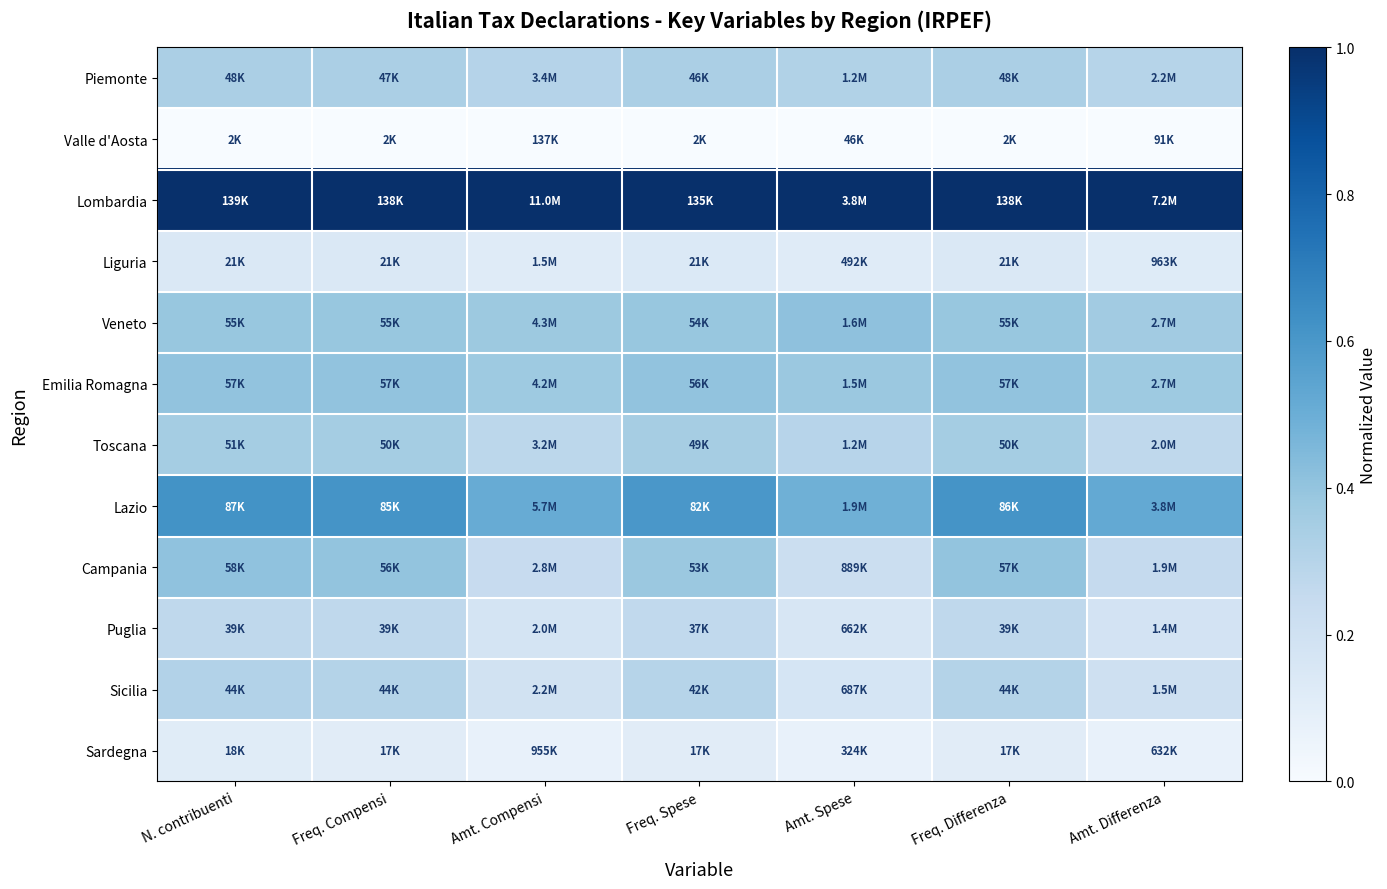

Reading left to right, extract all data points from this chart.

Piemonte: N. contribuenti=0.3	Freq. Compensi=0.3	Amt. Compensi=0.3	Freq. Spese=0.3	Amt. Spese=0.3	Freq. Differenza=0.3	Amt. Differenza=0.3
Valle d'Aosta: N. contribuenti=0.0	Freq. Compensi=0.0	Amt. Compensi=0.0	Freq. Spese=0.0	Amt. Spese=0.0	Freq. Differenza=0.0	Amt. Differenza=0.0
Lombardia: N. contribuenti=1.0	Freq. Compensi=1.0	Amt. Compensi=1.0	Freq. Spese=1.0	Amt. Spese=1.0	Freq. Differenza=1.0	Amt. Differenza=1.0
Liguria: N. contribuenti=0.1	Freq. Compensi=0.1	Amt. Compensi=0.1	Freq. Spese=0.1	Amt. Spese=0.1	Freq. Differenza=0.1	Amt. Differenza=0.1
Veneto: N. contribuenti=0.4	Freq. Compensi=0.4	Amt. Compensi=0.4	Freq. Spese=0.4	Amt. Spese=0.4	Freq. Differenza=0.4	Amt. Differenza=0.4
Emilia Romagna: N. contribuenti=0.4	Freq. Compensi=0.4	Amt. Compensi=0.4	Freq. Spese=0.4	Amt. Spese=0.4	Freq. Differenza=0.4	Amt. Differenza=0.4
Toscana: N. contribuenti=0.4	Freq. Compensi=0.4	Amt. Compensi=0.3	Freq. Spese=0.3	Amt. Spese=0.3	Freq. Differenza=0.4	Amt. Differenza=0.3
Lazio: N. contribuenti=0.6	Freq. Compensi=0.6	Amt. Compensi=0.5	Freq. Spese=0.6	Amt. Spese=0.5	Freq. Differenza=0.6	Amt. Differenza=0.5
Campania: N. contribuenti=0.4	Freq. Compensi=0.4	Amt. Compensi=0.2	Freq. Spese=0.4	Amt. Spese=0.2	Freq. Differenza=0.4	Amt. Differenza=0.3
Puglia: N. contribuenti=0.3	Freq. Compensi=0.3	Amt. Compensi=0.2	Freq. Spese=0.3	Amt. Spese=0.2	Freq. Differenza=0.3	Amt. Differenza=0.2
Sicilia: N. contribuenti=0.3	Freq. Compensi=0.3	Amt. Compensi=0.2	Freq. Spese=0.3	Amt. Spese=0.2	Freq. Differenza=0.3	Amt. Differenza=0.2
Sardegna: N. contribuenti=0.1	Freq. Compensi=0.1	Amt. Compensi=0.1	Freq. Spese=0.1	Amt. Spese=0.1	Freq. Differenza=0.1	Amt. Differenza=0.1